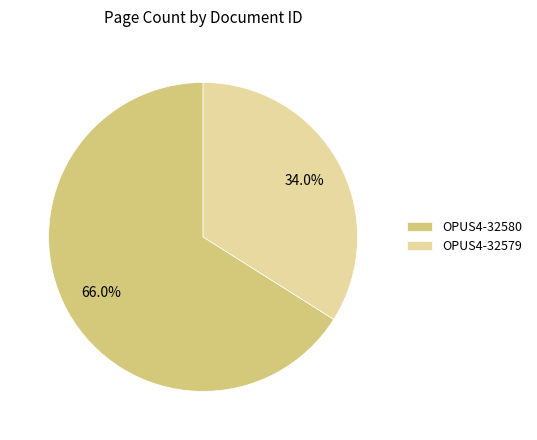

To the nearest percent, what percentage of the pie is OPUS4-32580?

66%